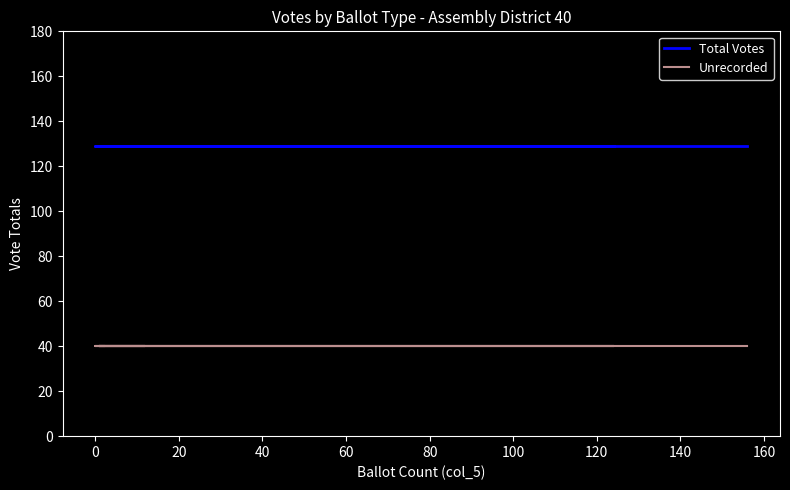

Is this an area chart (filled region under the line)?

No